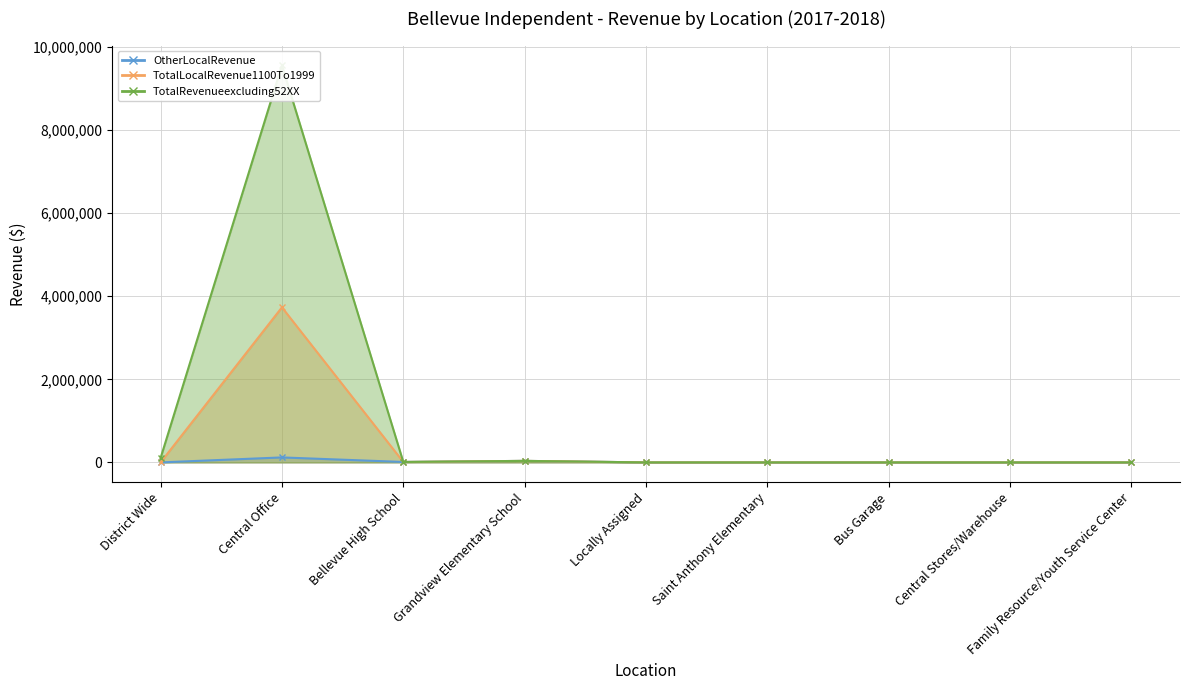

True or false: TotalLocalRevenue1100To1999 and OtherLocalRevenue intersect in this chart.

False